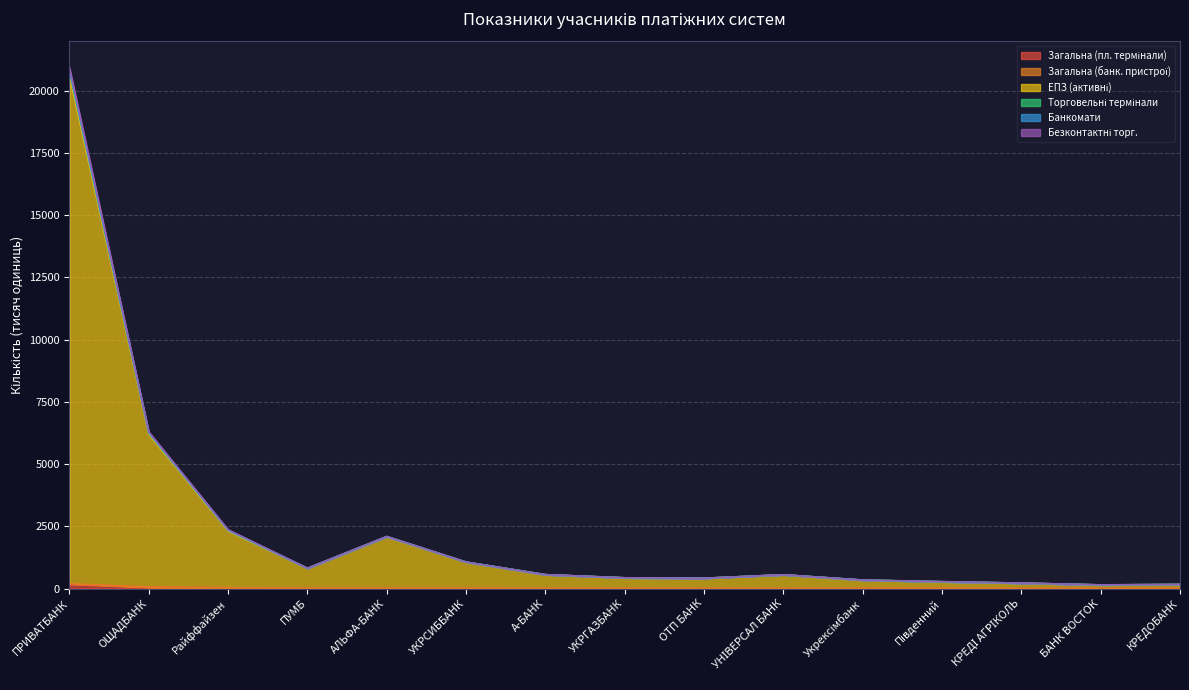

At which category is the sum across all series the highest?

ПРИВАТБАНК